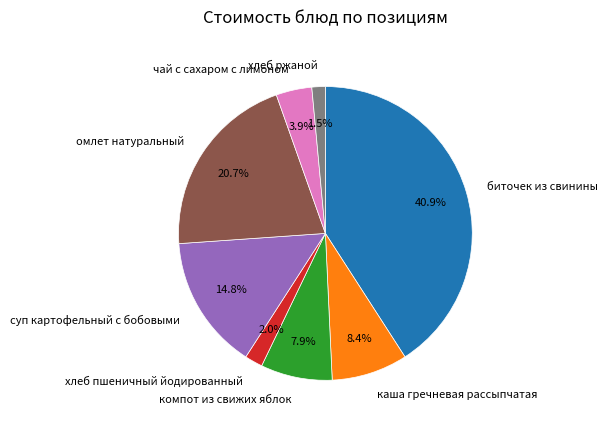

To the nearest percent, what portion does биточек из свинины represent?

41%